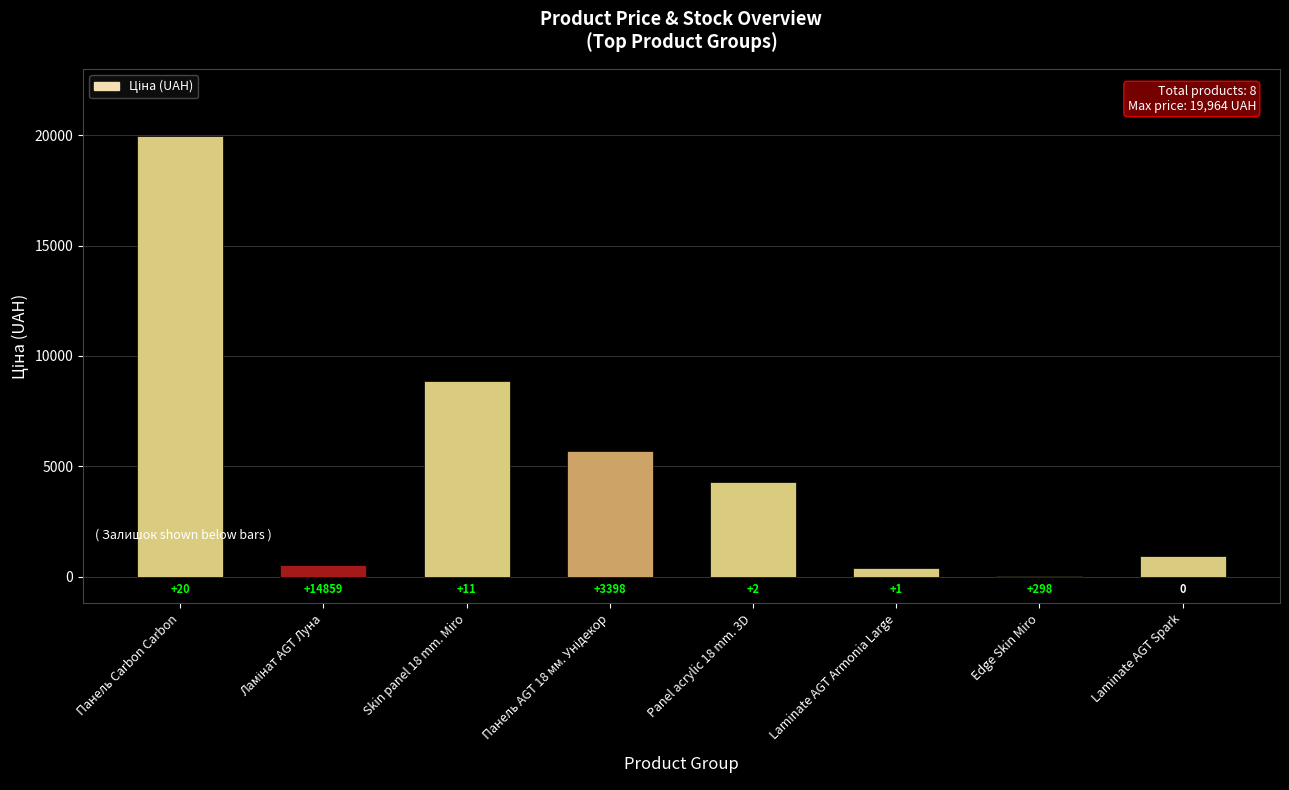

Rank the categories by value from highest to lowest.

Панель Carbon Carbon, Skin panel 18 mm. Miro, Панель AGT 18 мм. Унідекор, Panel acrylic 18 mm. 3D, Laminate AGT Spark, Ламінат AGT Луна, Laminate AGT Armonia Large, Edge Skin Miro